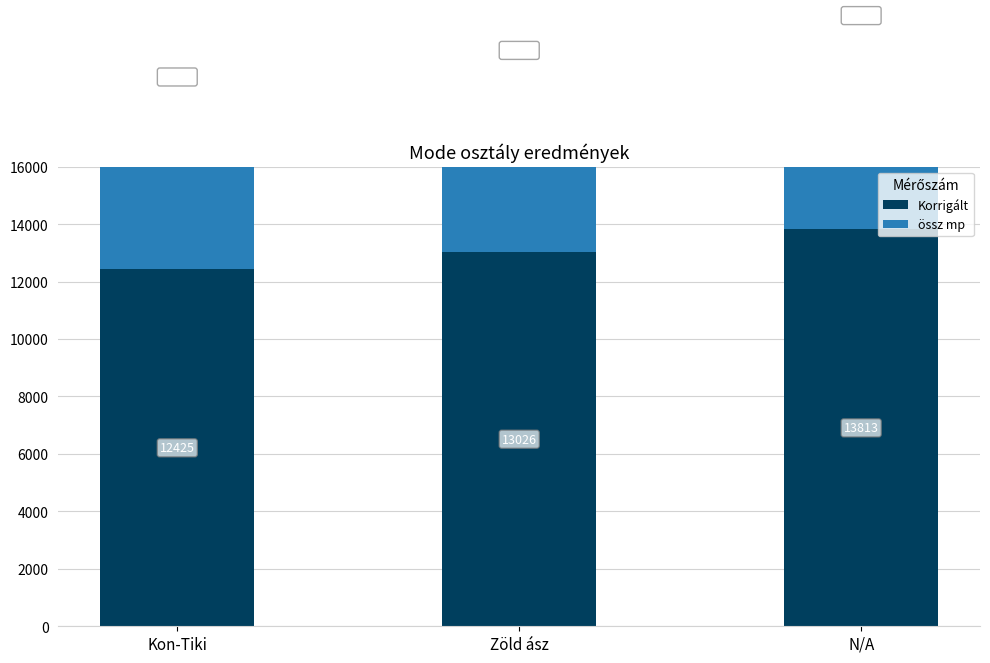

The value of össz mp at Zöld ász is 14043.0. True or false?

True